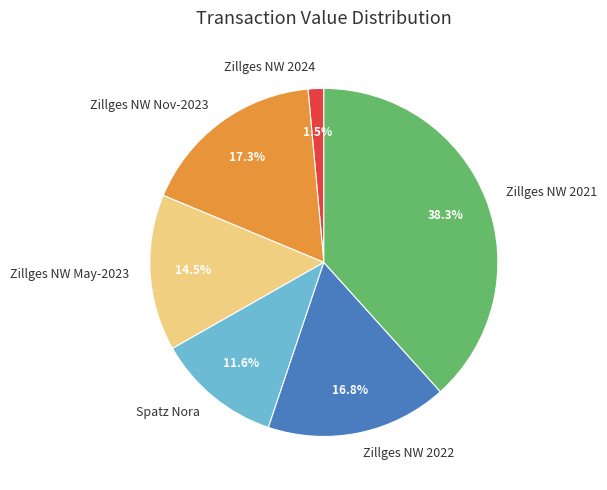

Approximately how many times larger is the value at Zillges NW 2021 compared to Zillges NW May-2023?

2.6